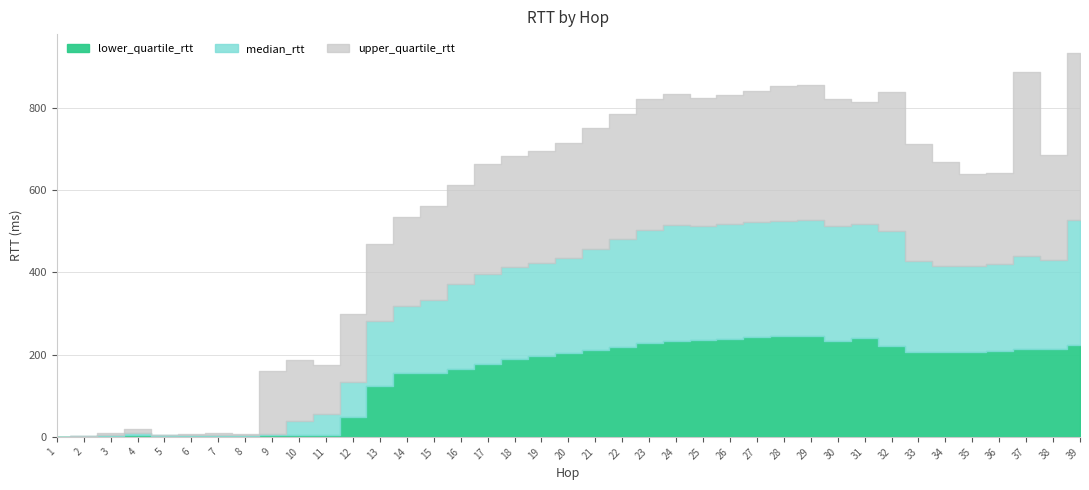

How many interior local valleys does the median_rtt series have?

7